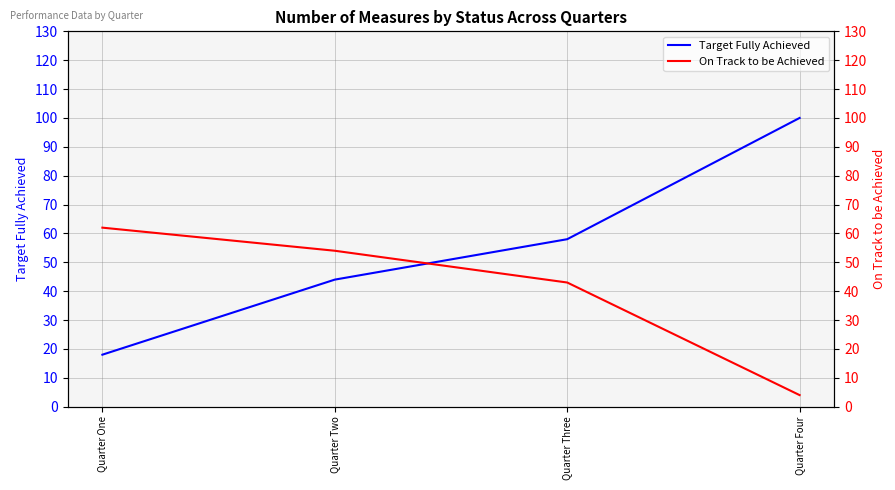

Reading left to right, what are all the values shown in this chart?

Target Fully Achieved: Quarter One=18	Quarter Two=44	Quarter Three=58	Quarter Four=100
On Track to be Achieved: Quarter One=62	Quarter Two=54	Quarter Three=43	Quarter Four=4